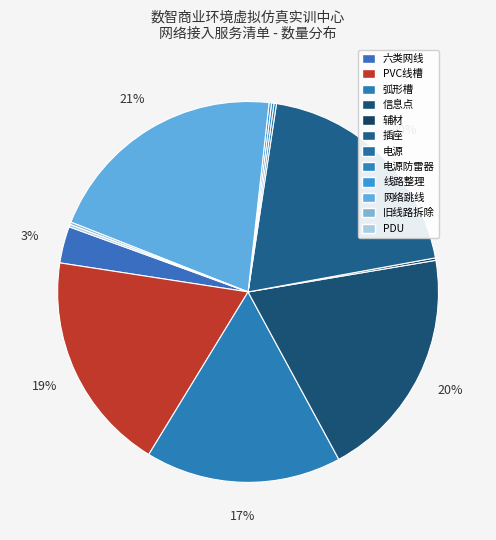

Is it true that 弧形槽 is 24% of the pie?

False